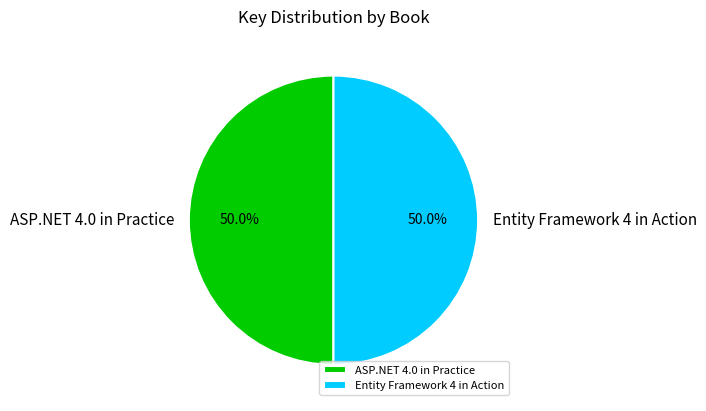

Approximately how many times larger is the value at ASP.NET 4.0 in Practice compared to Entity Framework 4 in Action?

1.0